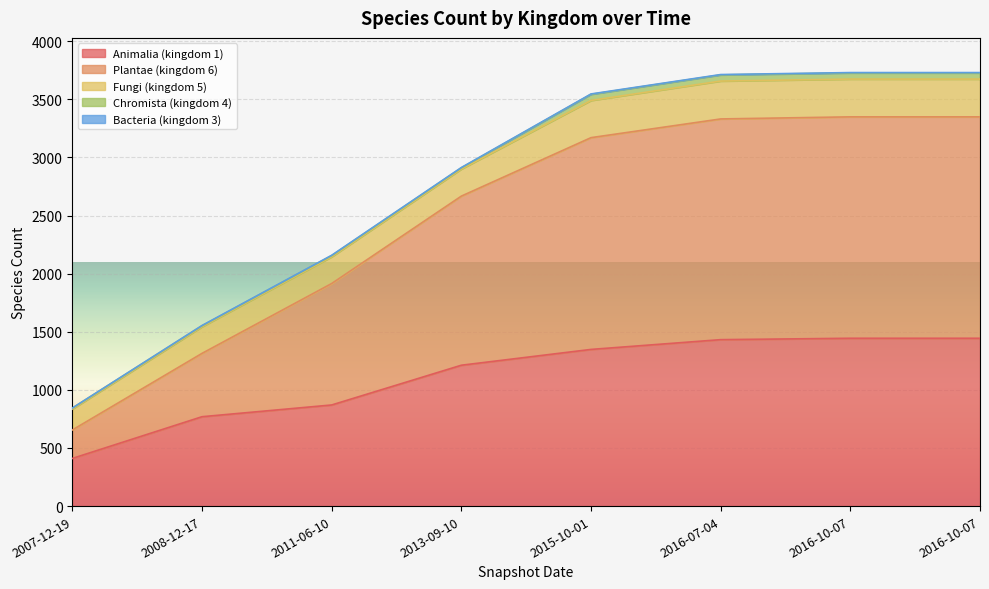

At which label is Fungi (kingdom 5) closest to 253?

2013-09-10